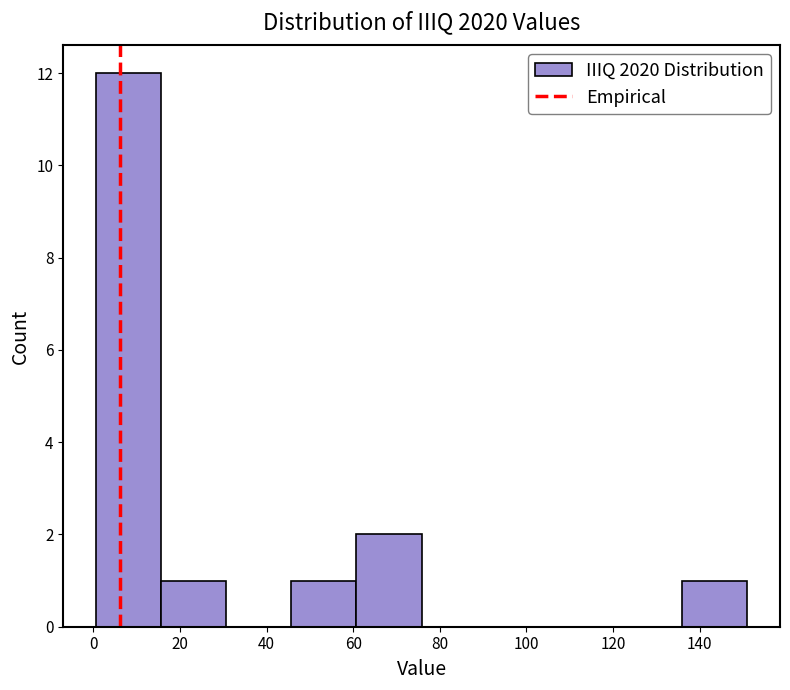

What is the height of the bar covering 136 to 152 on the x-axis? Neither the bar edges nor the heights are printed on the chart, so give them approximately, as read against the axes.

1